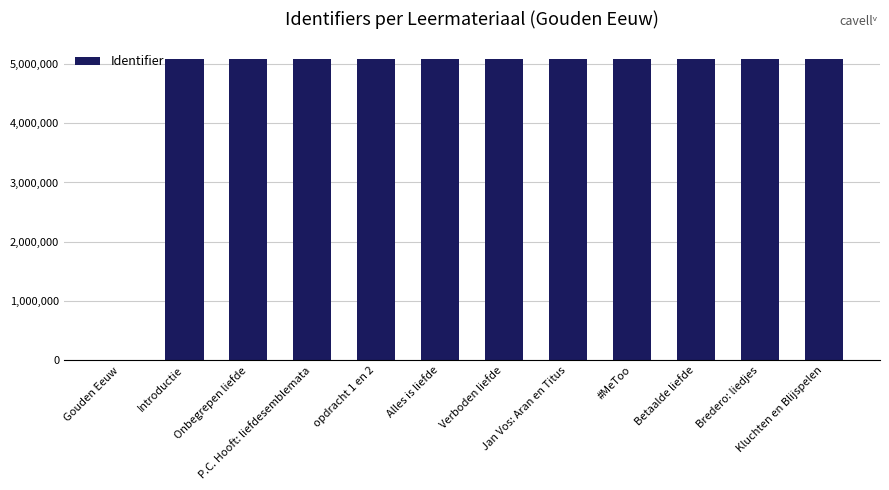

Count the number of data series in this chart.

1